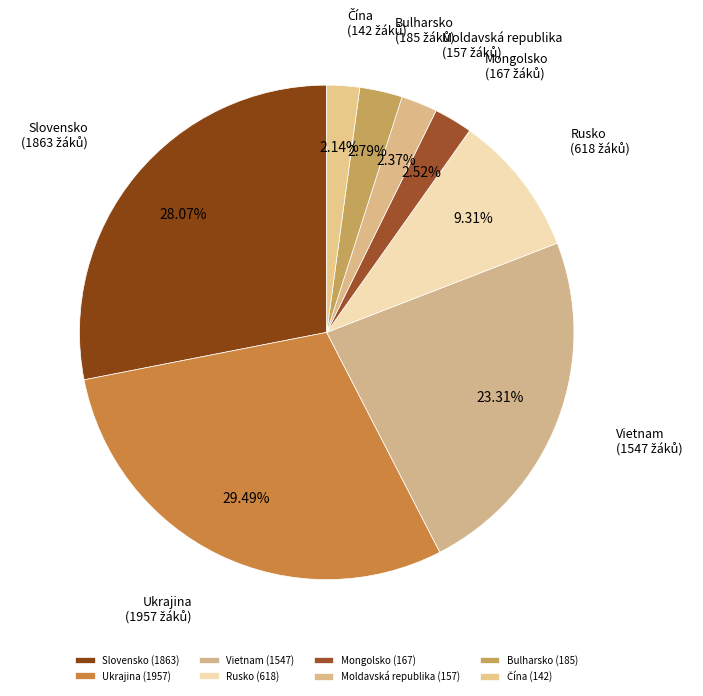

What is the largest slice in the pie chart?

Ukrajina